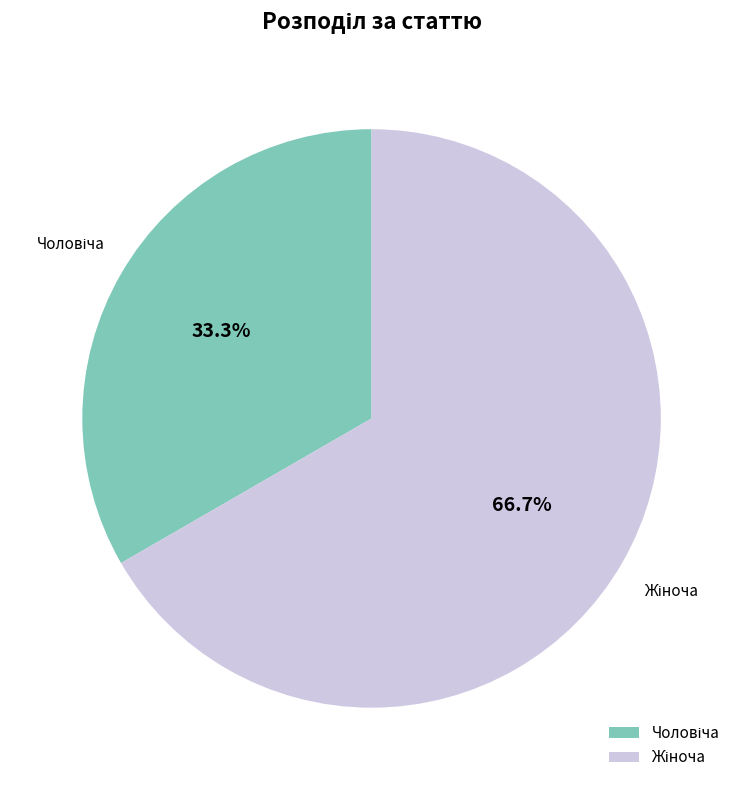

Is there a majority slice in this chart?

Yes